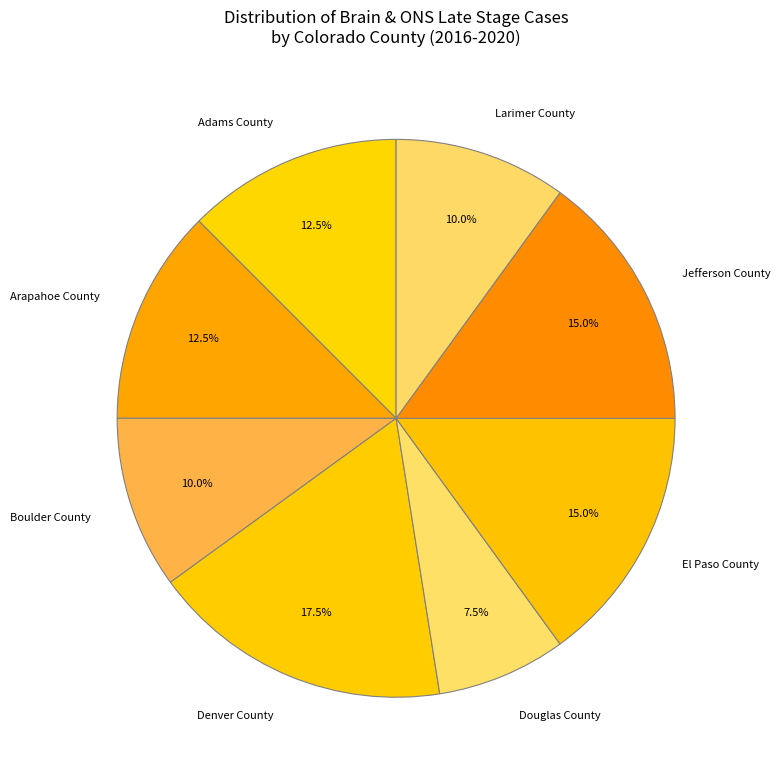

Is there a majority slice in this chart?

No